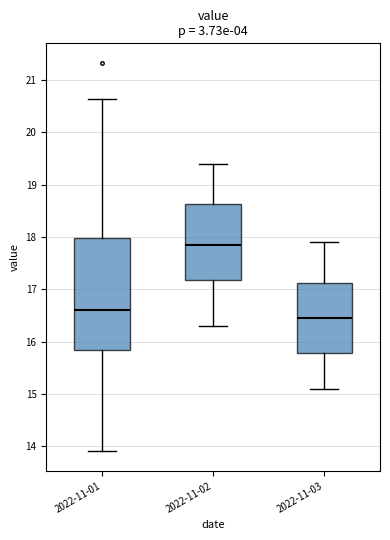

Reading left to right, transcribe this box plot: for each box, give where its median line is, the range the box spans, and where its two whiskers end, as read against the y-axis. The values are not printed on the chart, so give them approximately, as read against the axis.

2022-11-01: median 16.6, box 15.8 to 18.0, whiskers 13.9 to 20.6
2022-11-02: median 17.9, box 17.2 to 18.6, whiskers 16.3 to 19.4
2022-11-03: median 16.5, box 15.8 to 17.1, whiskers 15.1 to 17.9